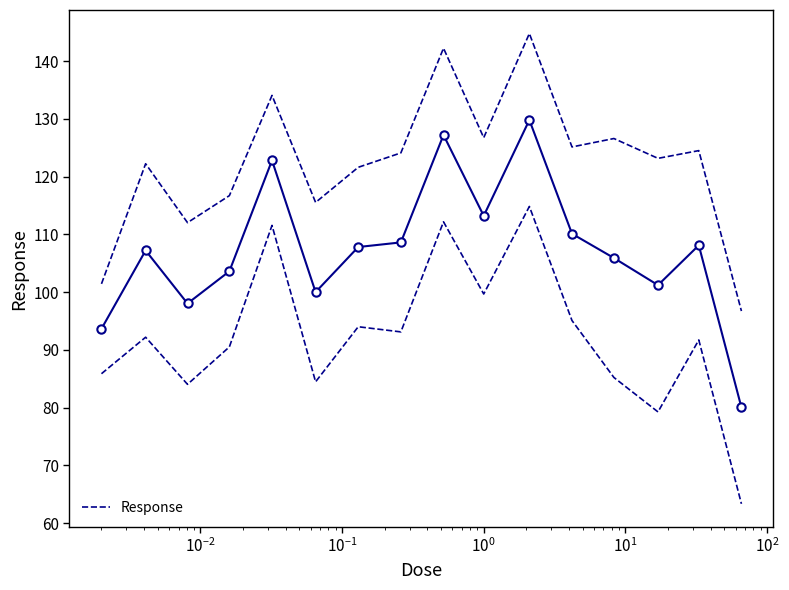

What is the value of the Response point at the 1st from the left?

93.6